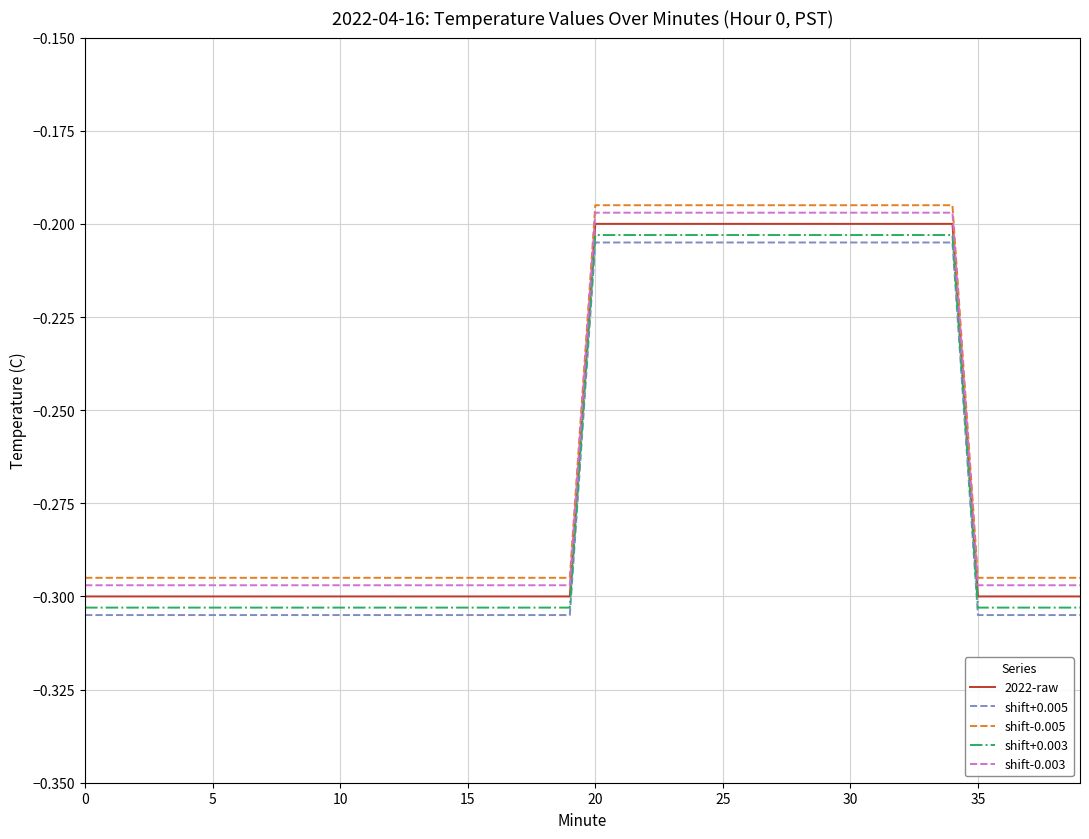

How many lines are shown in the chart?

5